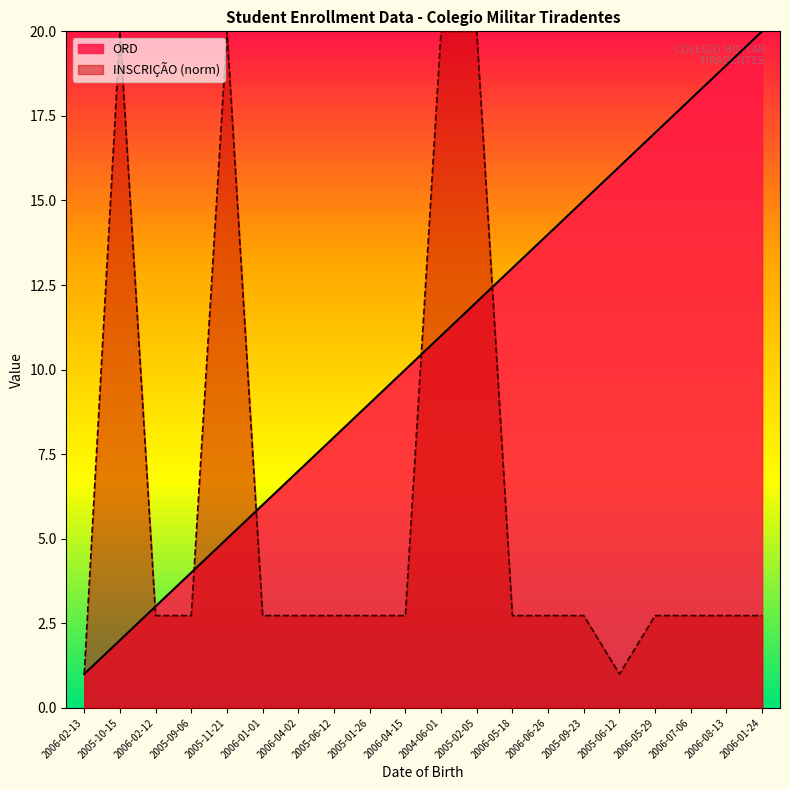

The value of ORD at 2005-06-12 is 8.0. True or false?

True